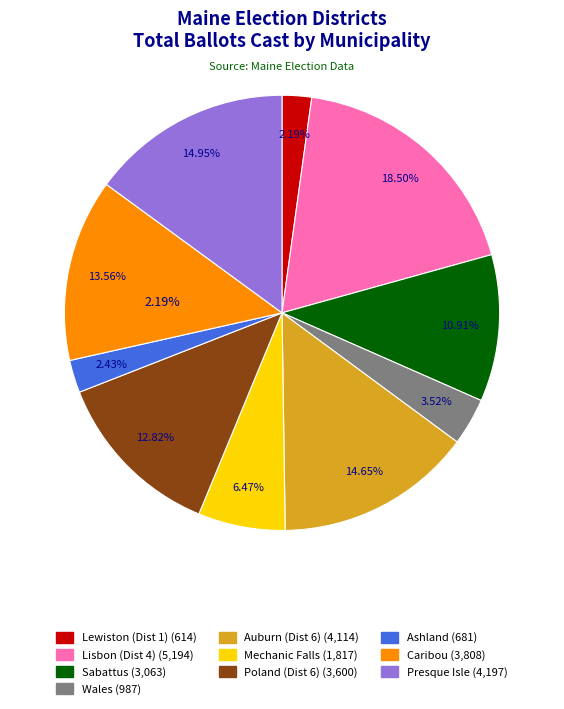

Is there any slice that represents more than half of the pie?

No